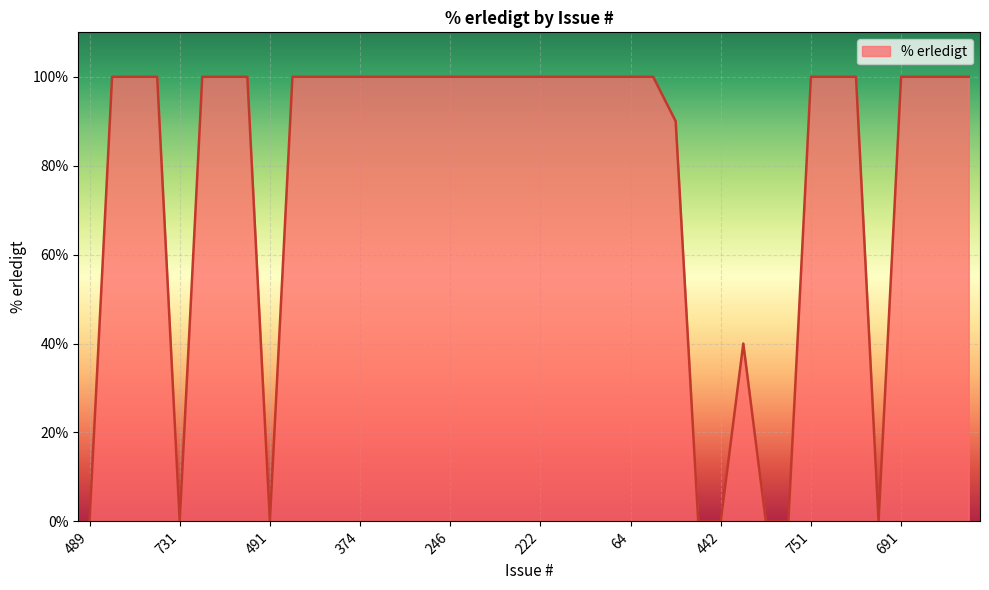

What is the label of the 25th point from the left?

64